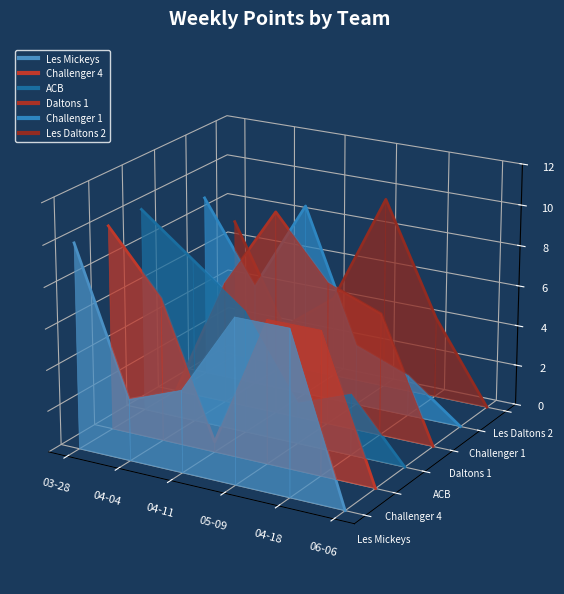

What is the difference between the highest and lowest values at 04-11?

0.1